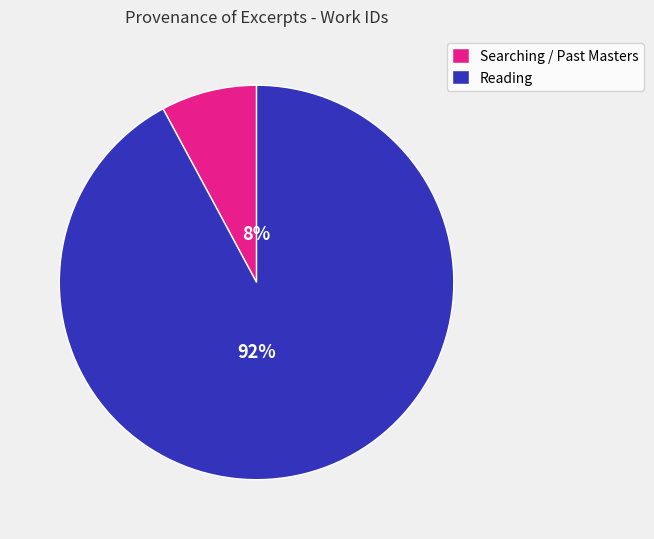

Count the number of slices in the pie.

2